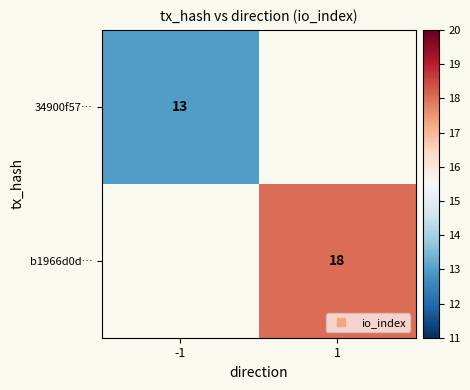

Which series has the largest range (max minus min)?

34900f57…